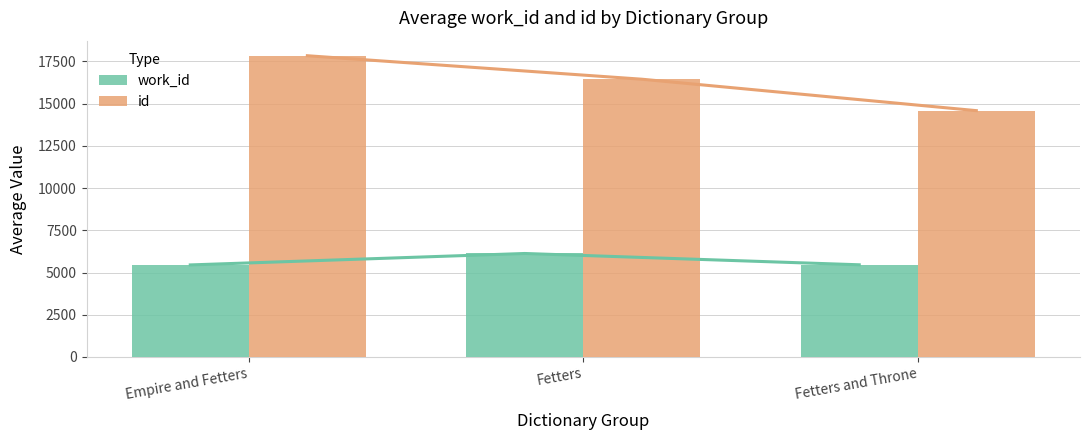

Are the bars horizontal?

No